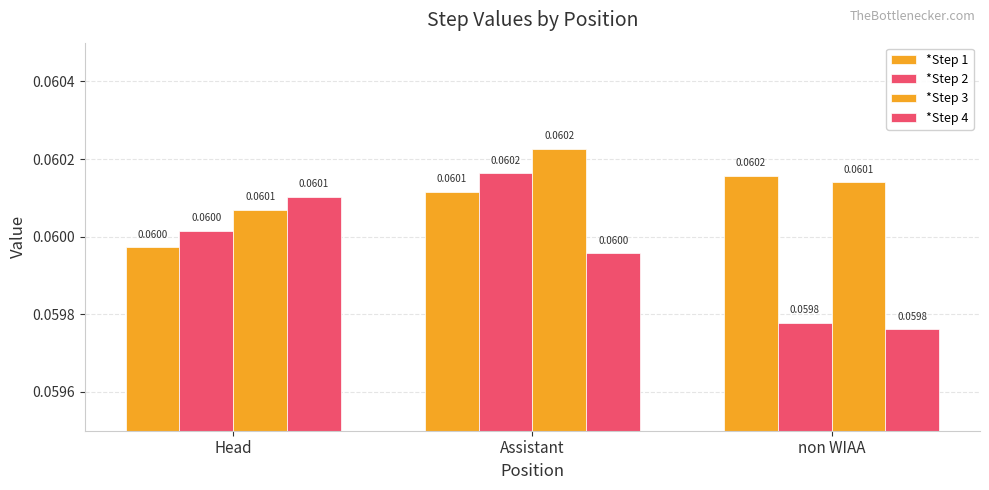

Which category has the lowest value in the *Step 4 series?

non WIAA